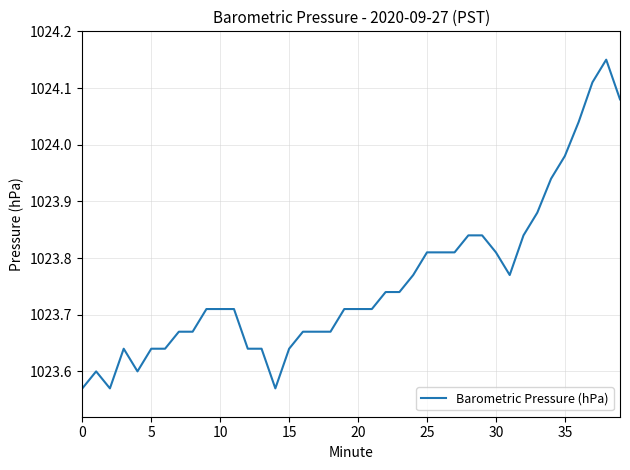

What is the difference between the maximum and minimum values?

0.6